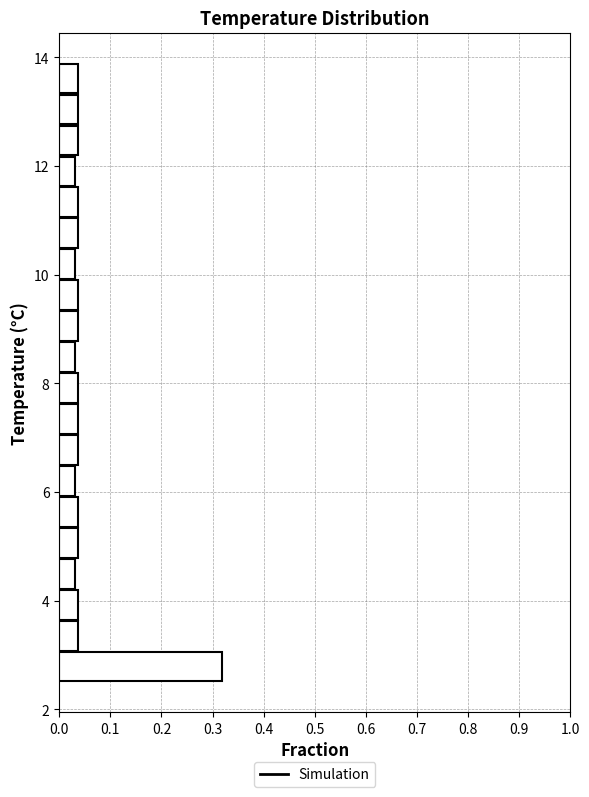

Around what value on the y-axis is the longest bar? Give the approximate position of its centre, as read against the axis.

2.8